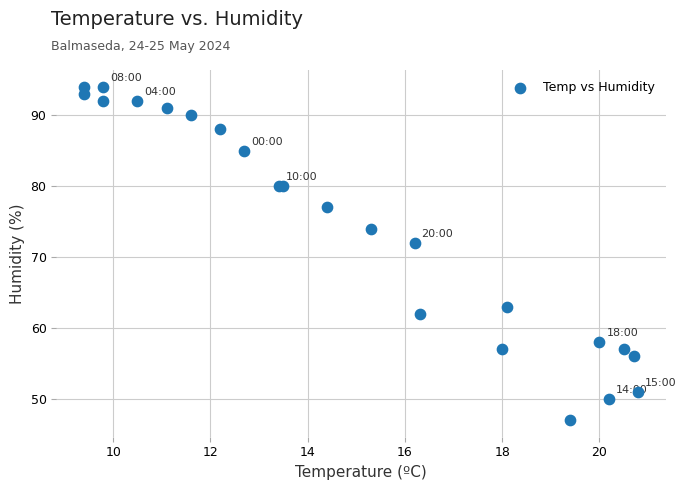

What Y value in the scatter plot is closest to 70?

72